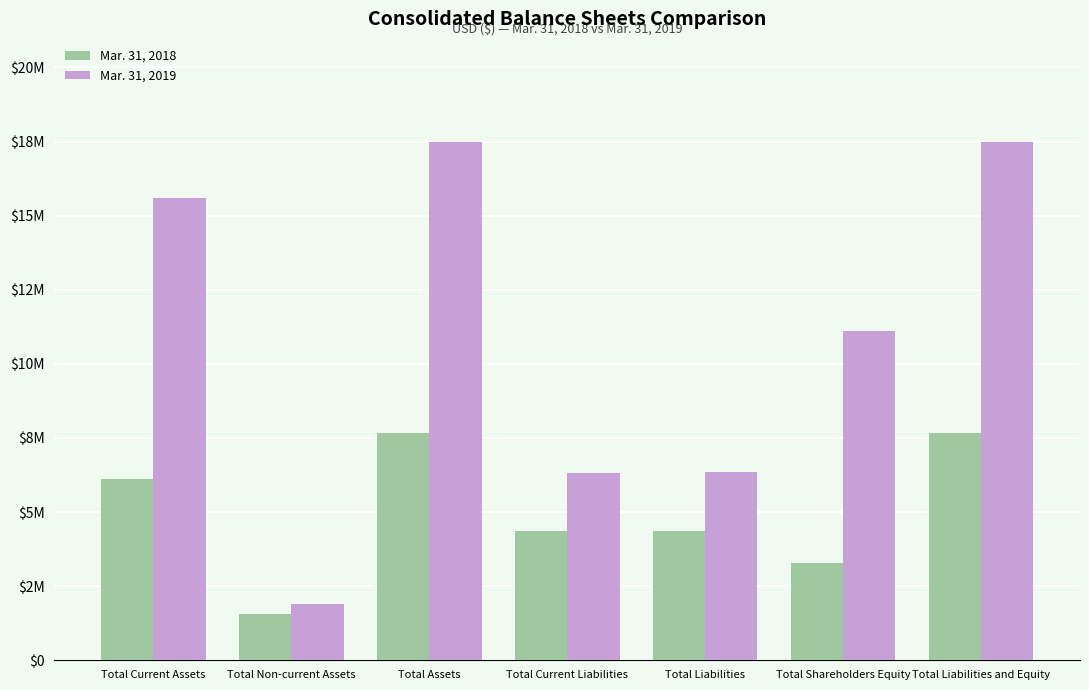

What is the difference between the maximum and minimum values in the Mar. 31, 2018 series?

6102190